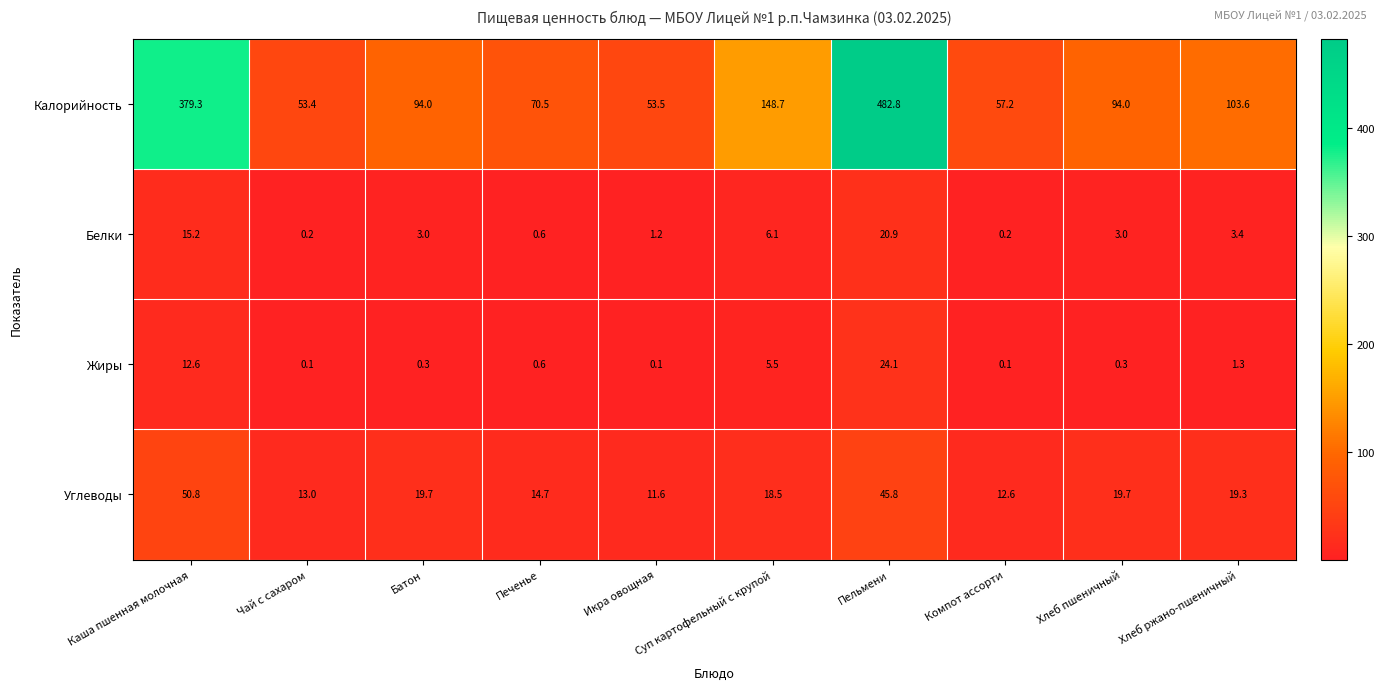

At Чай с сахаром, list the series in order from smallest to largest.

Жиры, Белки, Углеводы, Калорийность